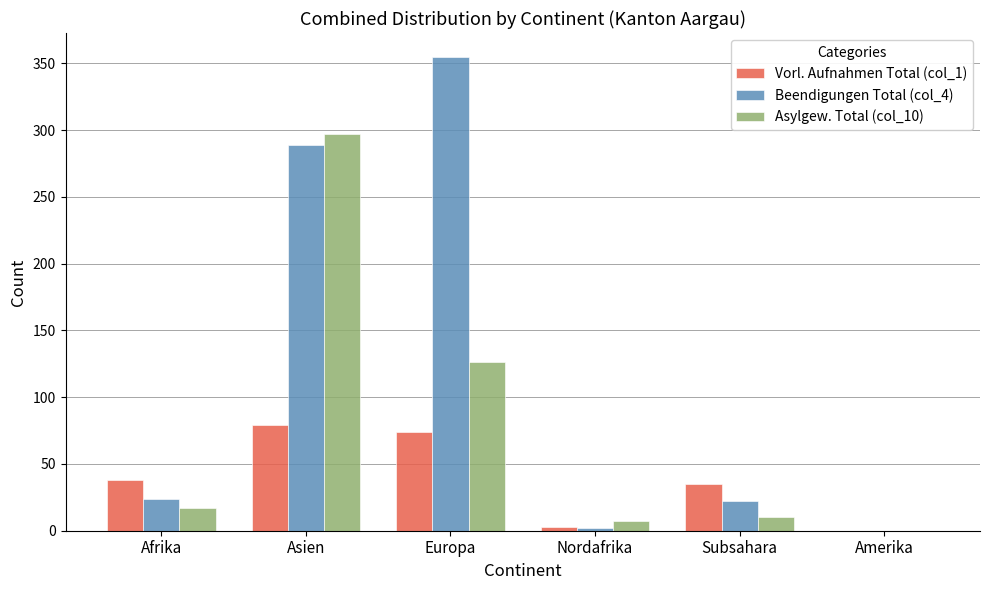

Between Europa and Amerika, which series saw the biggest shift?

Beendigungen Total (col_4)